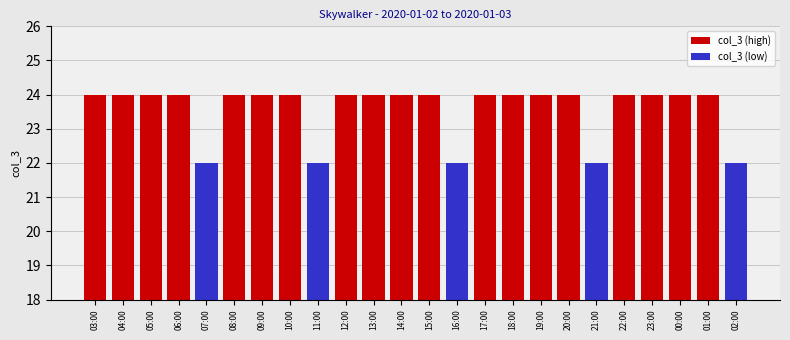

Reading left to right, extract all data points from this chart.

col_3 (high): 03:00=24	04:00=24	05:00=24	06:00=24	07:00=0	08:00=24	09:00=24	10:00=24	11:00=0	12:00=24	13:00=24	14:00=24	15:00=24	16:00=0	17:00=24	18:00=24	19:00=24	20:00=24	21:00=0	22:00=24	23:00=24	00:00=24	01:00=24	02:00=0
col_3 (low): 03:00=0	04:00=0	05:00=0	06:00=0	07:00=22	08:00=0	09:00=0	10:00=0	11:00=22	12:00=0	13:00=0	14:00=0	15:00=0	16:00=22	17:00=0	18:00=0	19:00=0	20:00=0	21:00=22	22:00=0	23:00=0	00:00=0	01:00=0	02:00=22